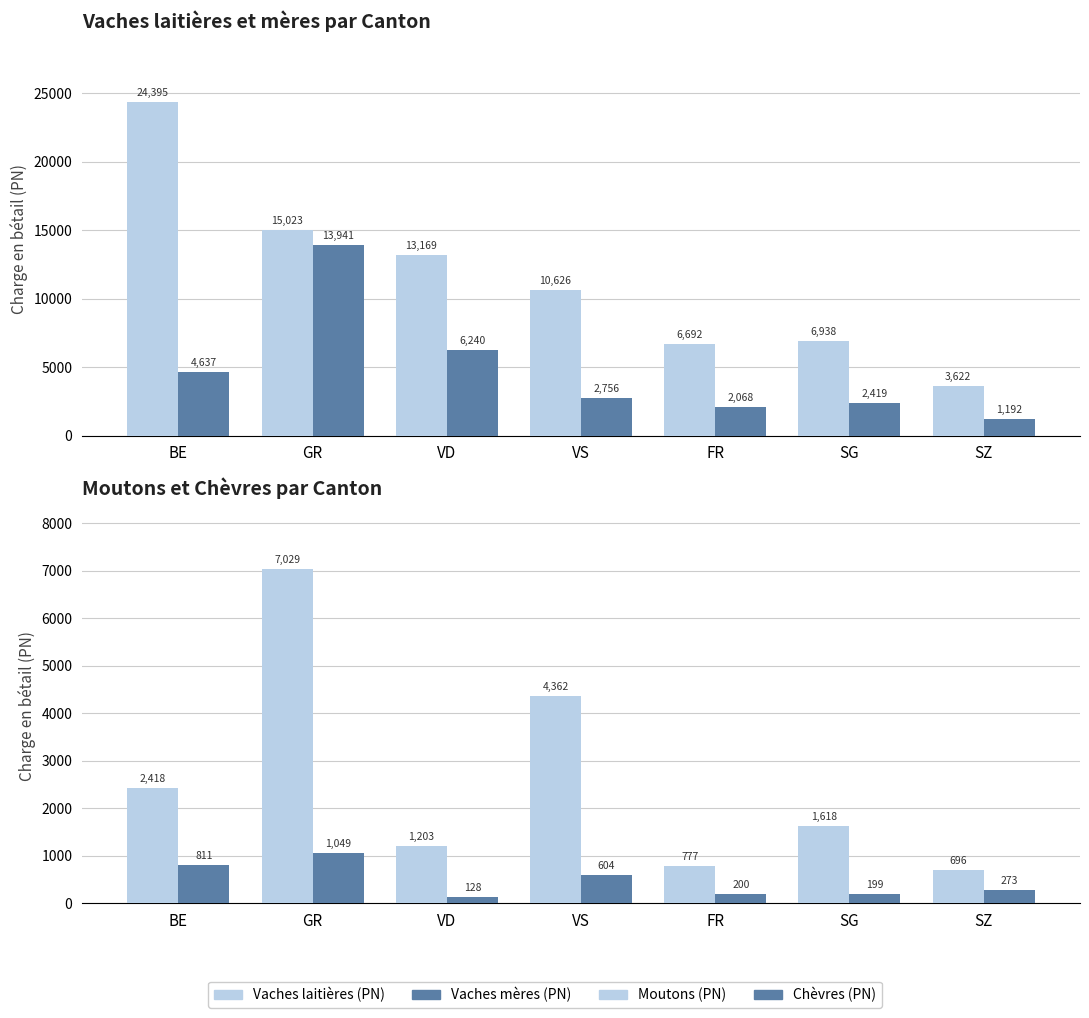

The value of Moutons (PN) at VS is 7735.3. True or false?

False